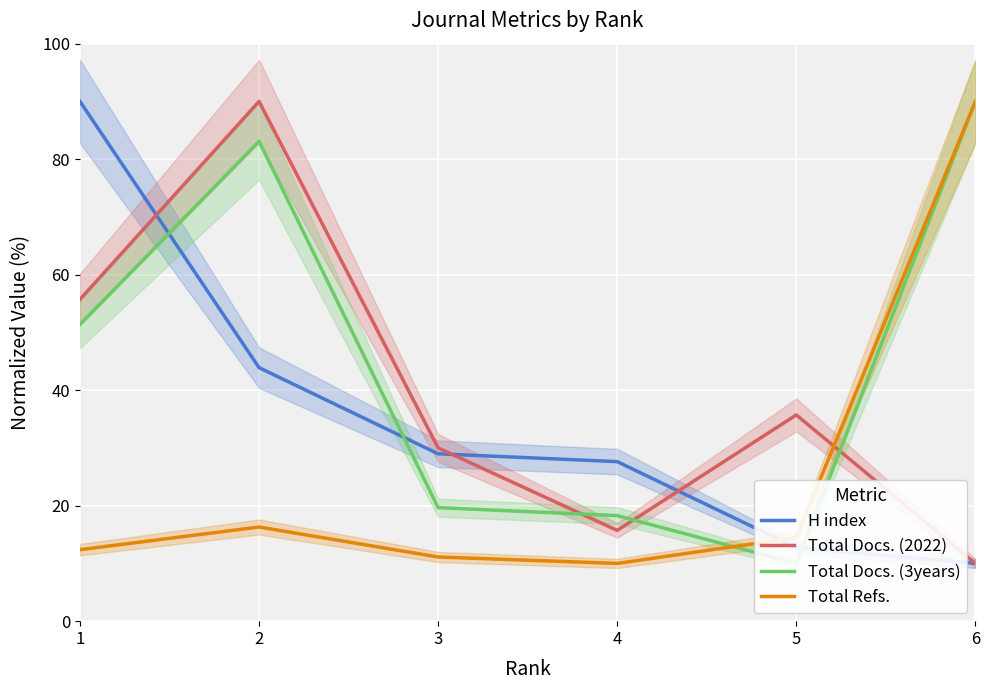

Reading left to right, extract all data points from this chart.

H index: 90.0	43.9	29.0	27.6	12.7	10.0
Total Docs. (2022): 55.7	90.0	30.0	15.7	35.7	10.0
Total Docs. (3years): 51.4	83.1	19.7	18.3	10.0	90.0
Total Refs.: 12.4	16.3	11.1	10.0	14.5	90.0